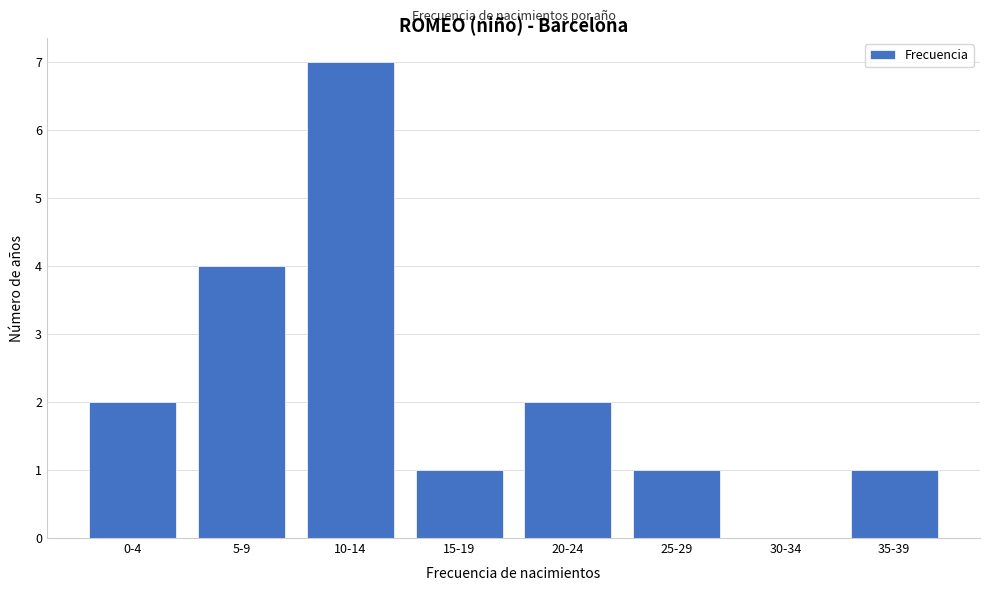

Reading left to right, what are all the values shown in this chart?

0-4=2	5-9=4	10-14=7	15-19=1	20-24=2	25-29=1	30-34=0	35-39=1